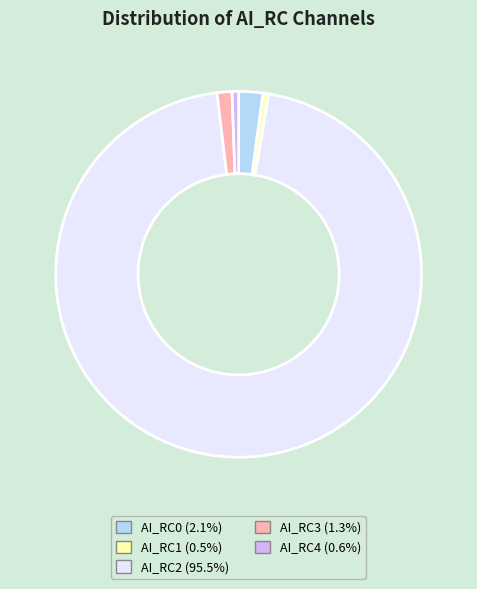

What is the largest slice in the pie chart?

AI_RC2